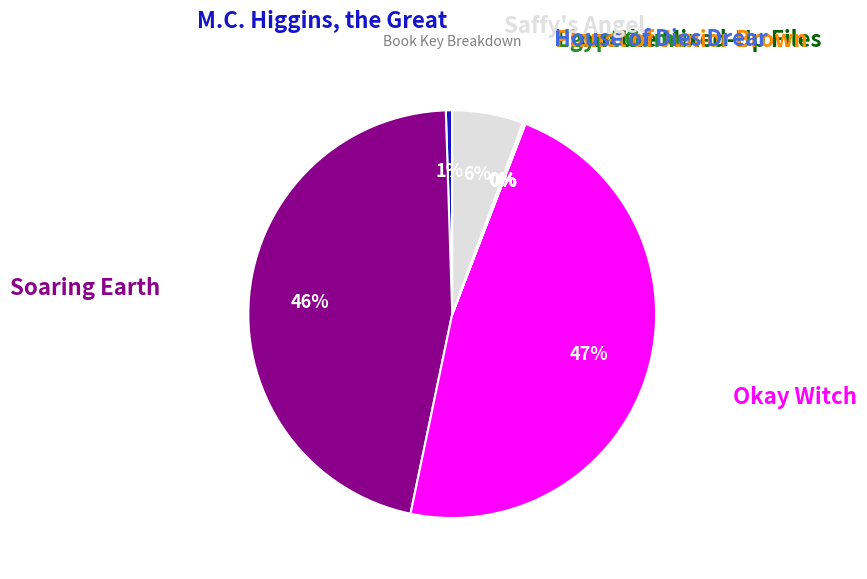

To the nearest percent, what is the average slice percentage?

12%